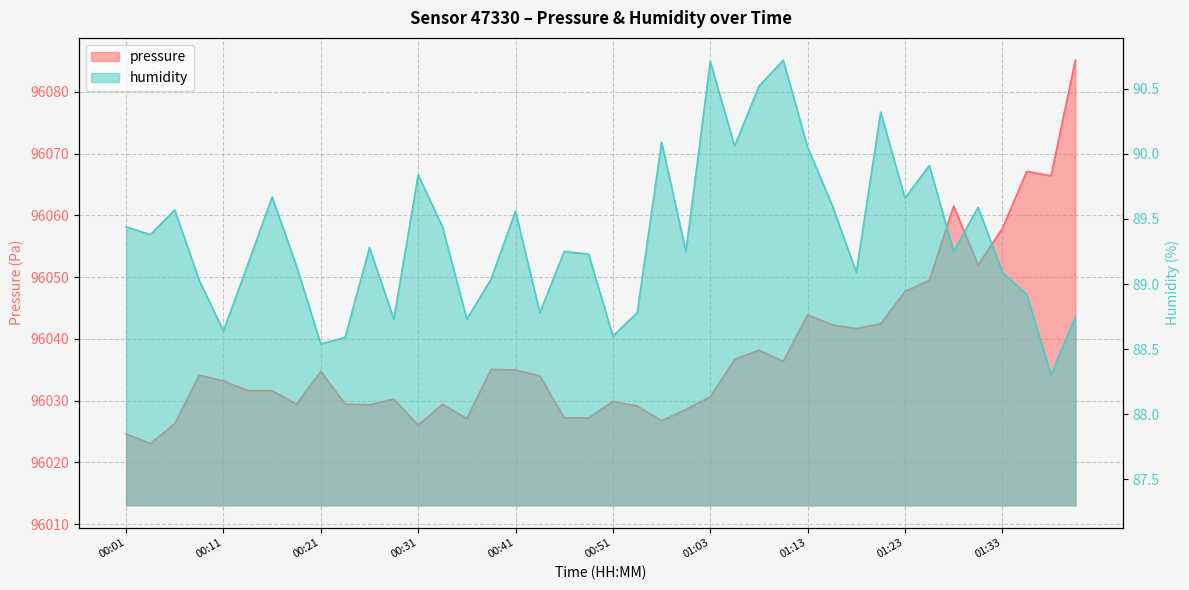

Where is the first local minimum for pressure?

00:04